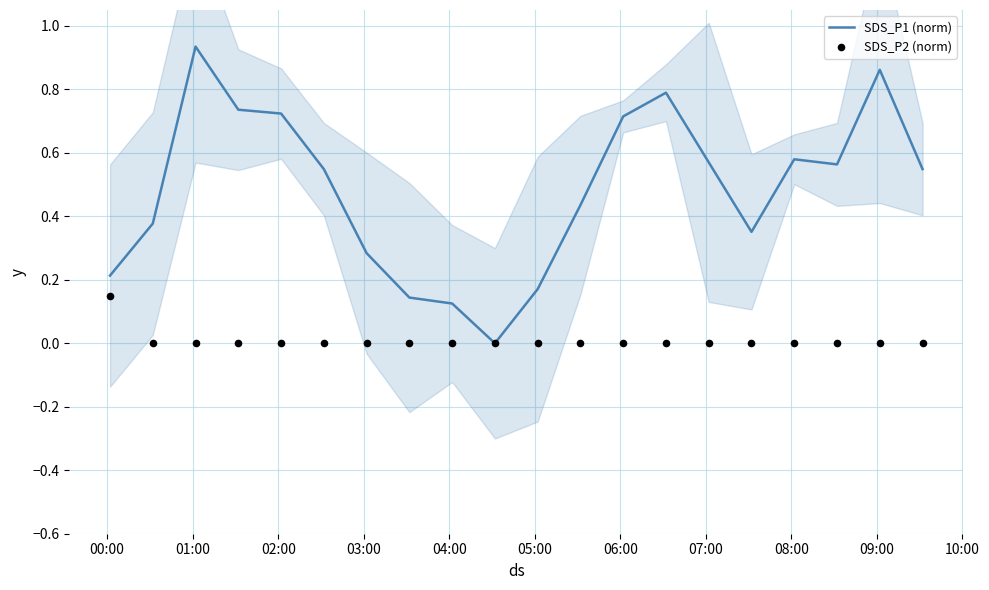

At how many categories does at least one series exceed 0?

19